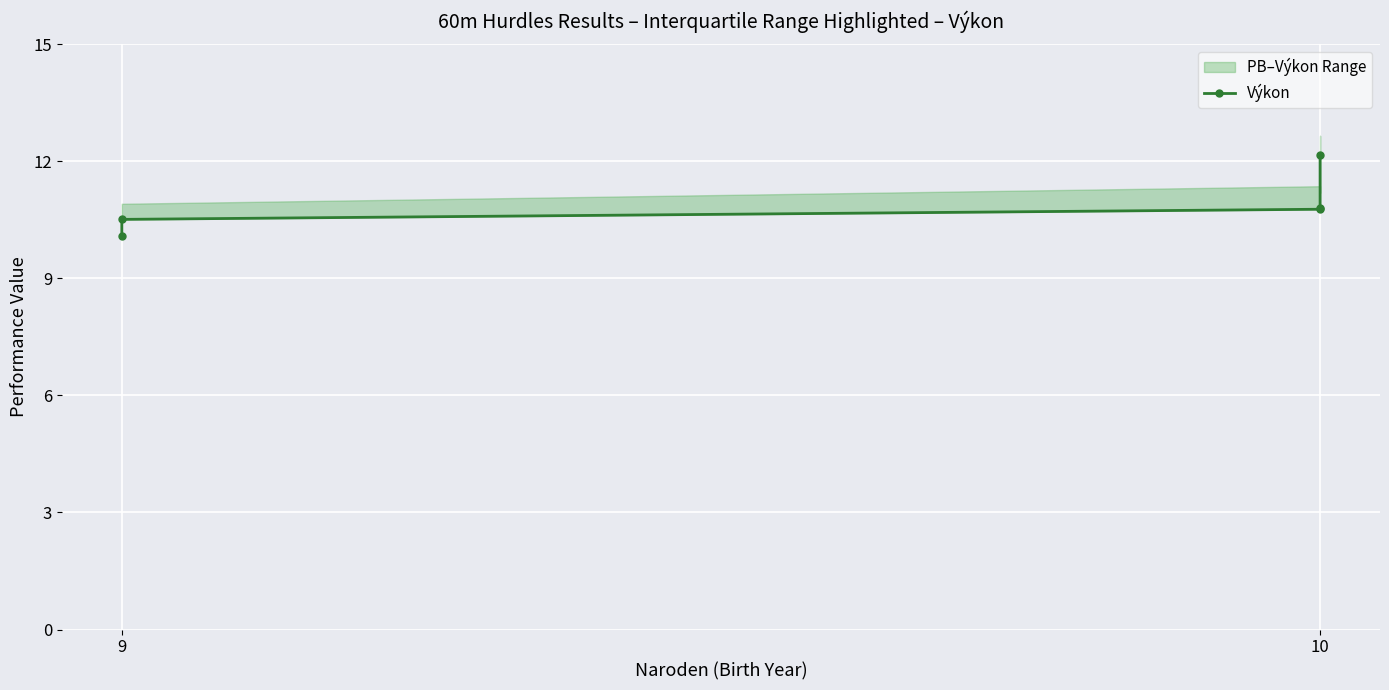

Reading left to right, transcribe all the data shown in this chart.

10.1	10.5	10.8	10.8	12.2